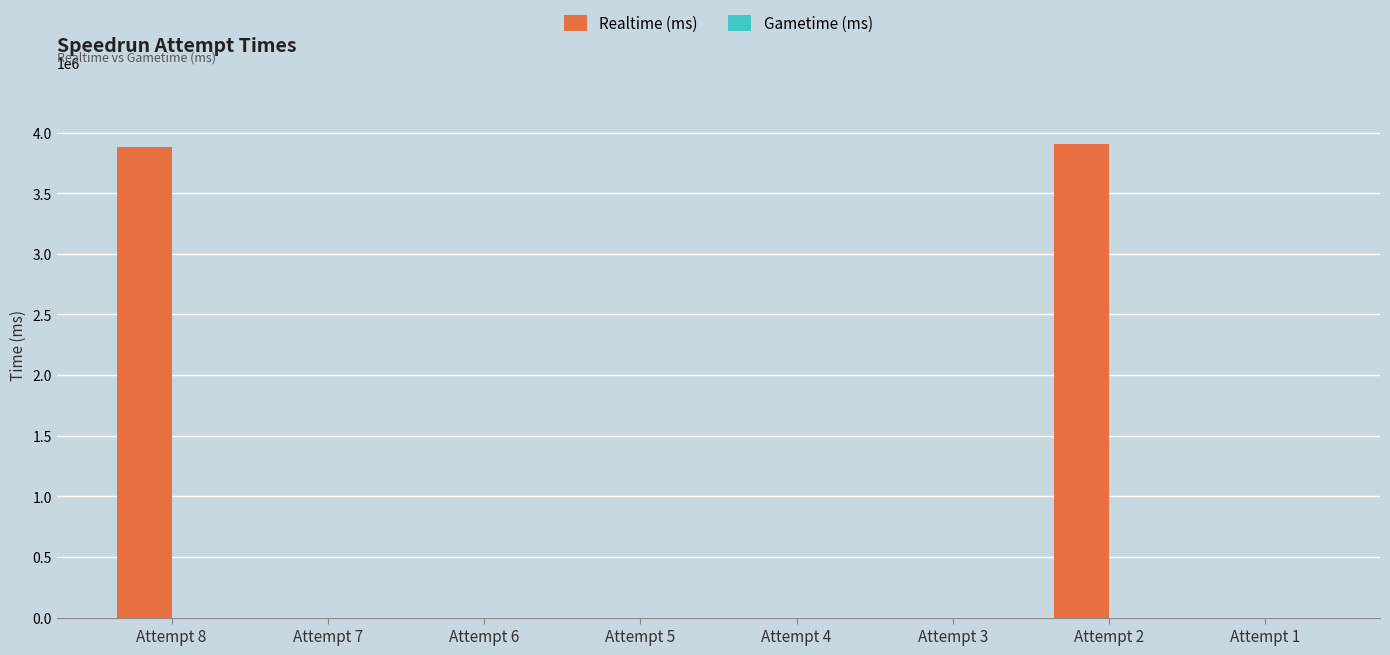

What is the sum of all values?

7790947